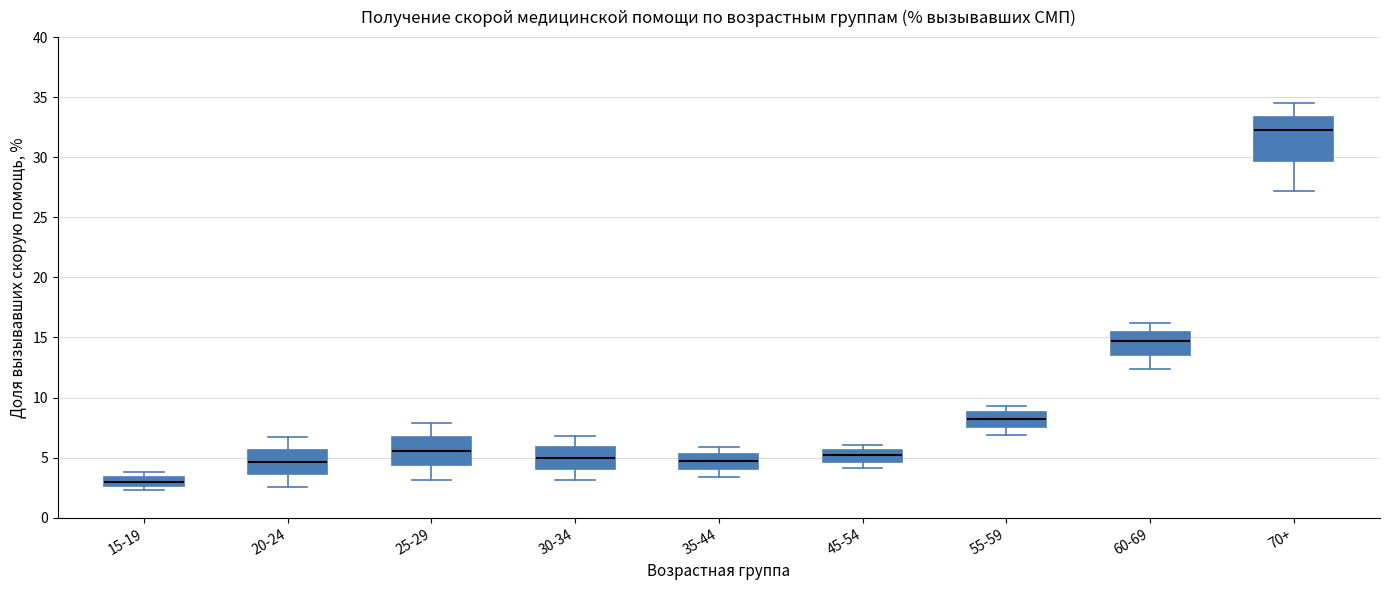

Where does the upper whisker of the box for 20-24 end on the y-axis? The values are not printed on the chart, so give them approximately, as read against the axis.

6.5